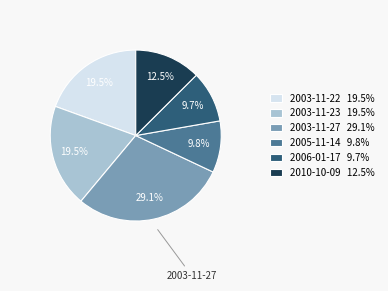

Which has a higher value, 2005-11-14 9.8% or 2003-11-23 19.5%?

2003-11-23 19.5%